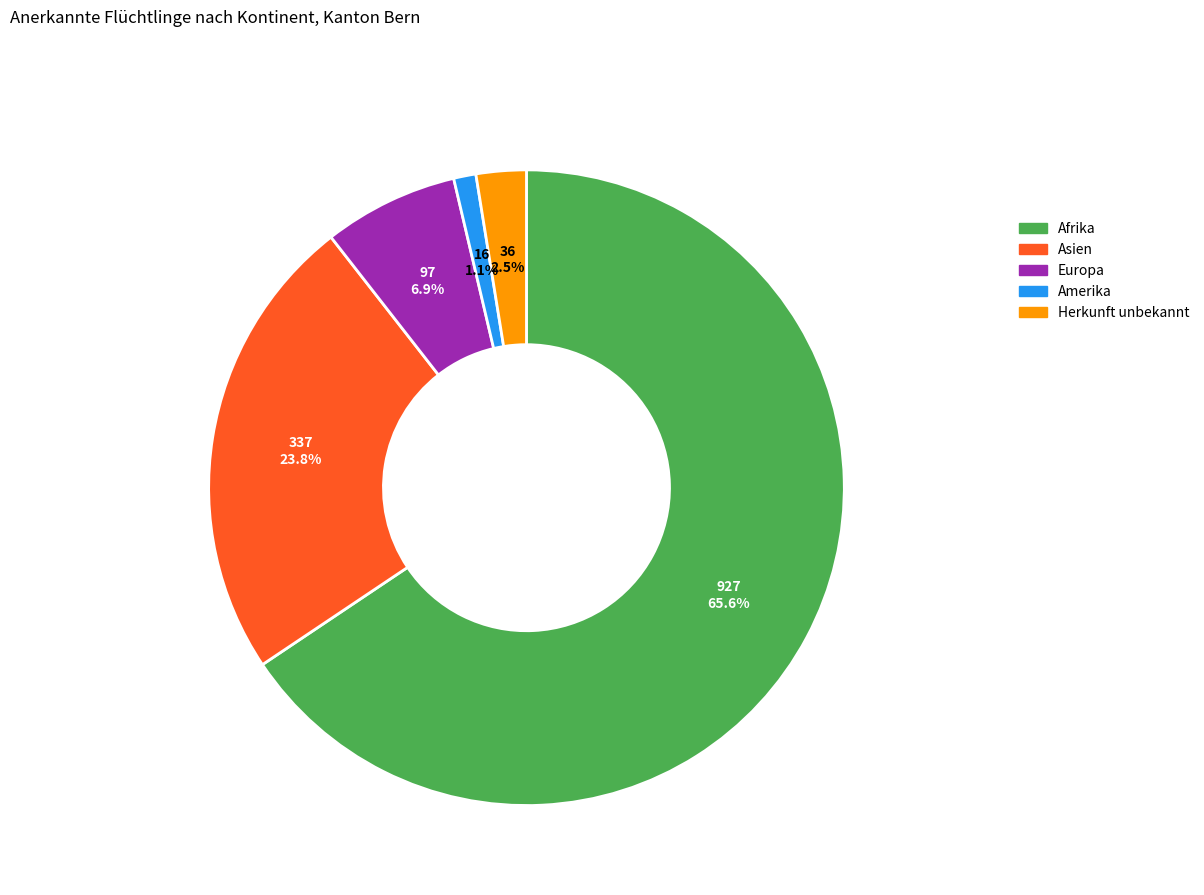

Which has a higher value, Asien or Afrika?

Afrika